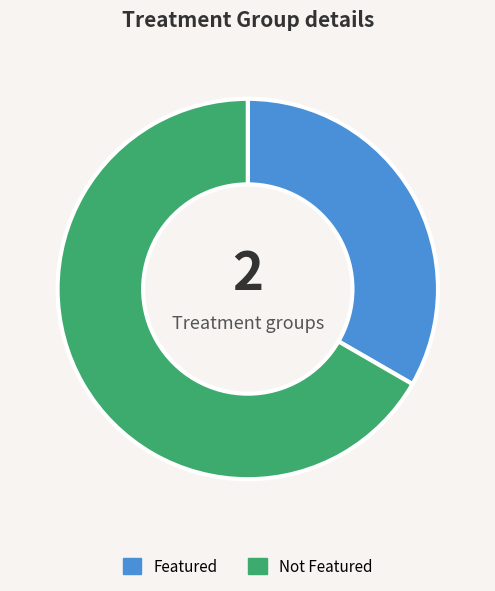

Is there any slice that represents more than half of the pie?

Yes